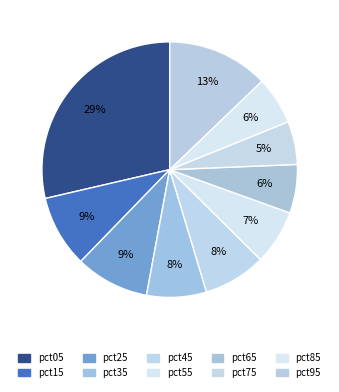

Rank the categories by value from highest to lowest.

pct05, pct95, pct25, pct15, pct45, pct35, pct55, pct65, pct85, pct75